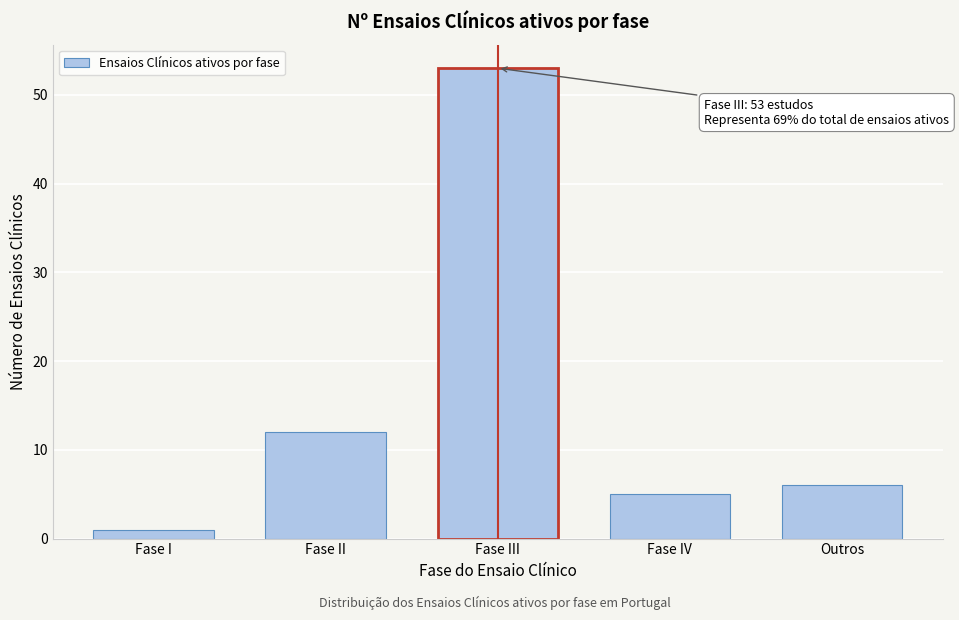

Reading left to right, what are all the values shown in this chart?

1	12	53	5	6